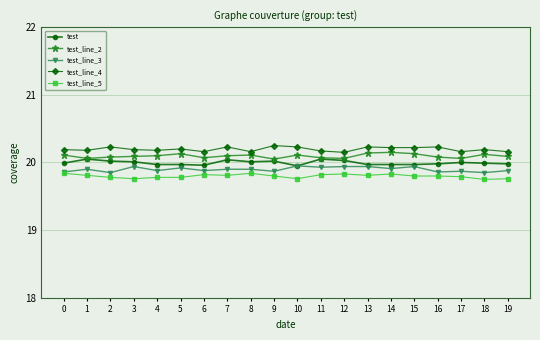

The value of test_line_5 at 2 is 34.4. True or false?

False